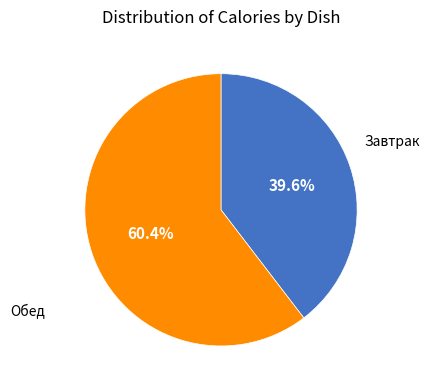

How many slices are in this pie chart?

2